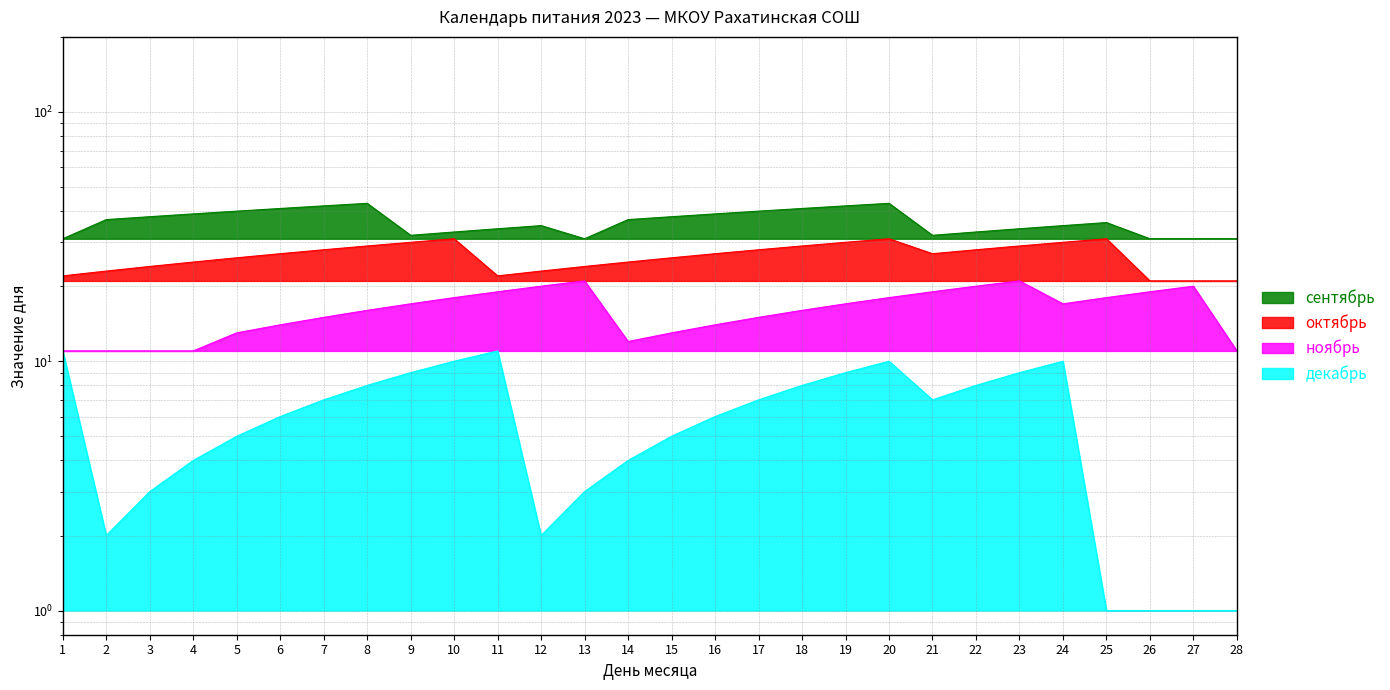

True or false: ноябрь has a value of 33 at 12.

False